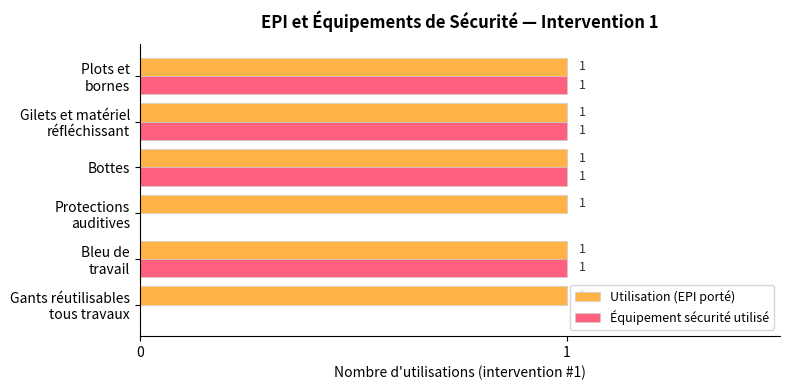

The value of Équipement sécurité utilisé at Bottes is 0. True or false?

False